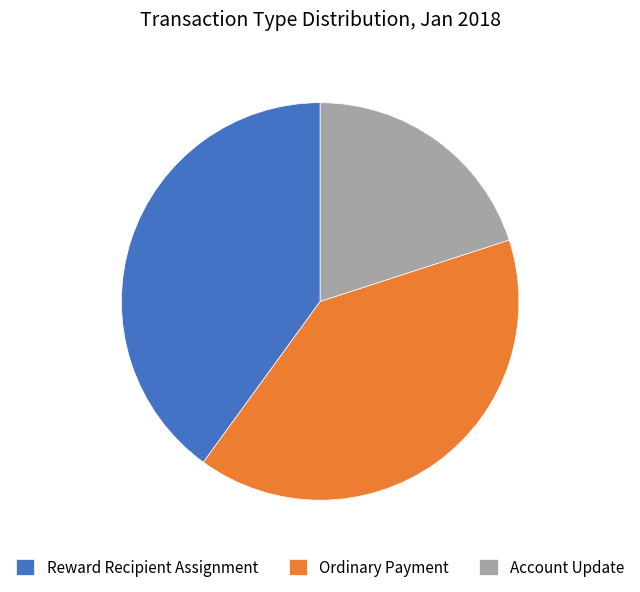

What is the ratio of the value at Ordinary Payment to the value at Account Update?

2.0